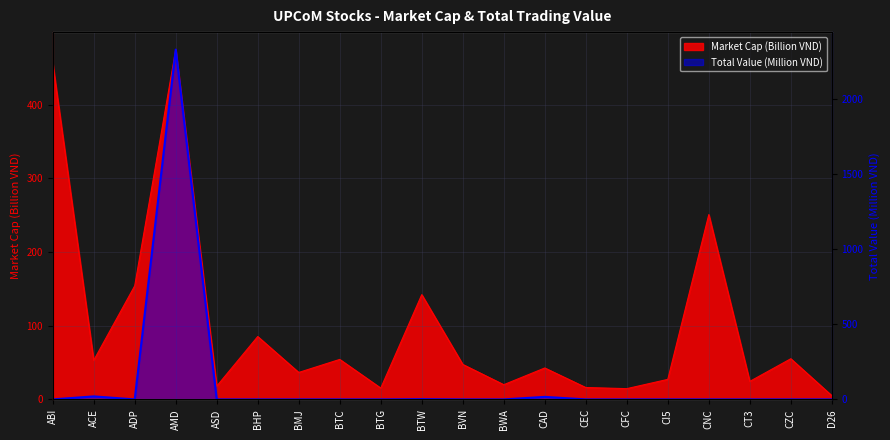

Is the value of Total Value (VND) at BHP greater than the value of Market Cap (VND) at BHP?

No